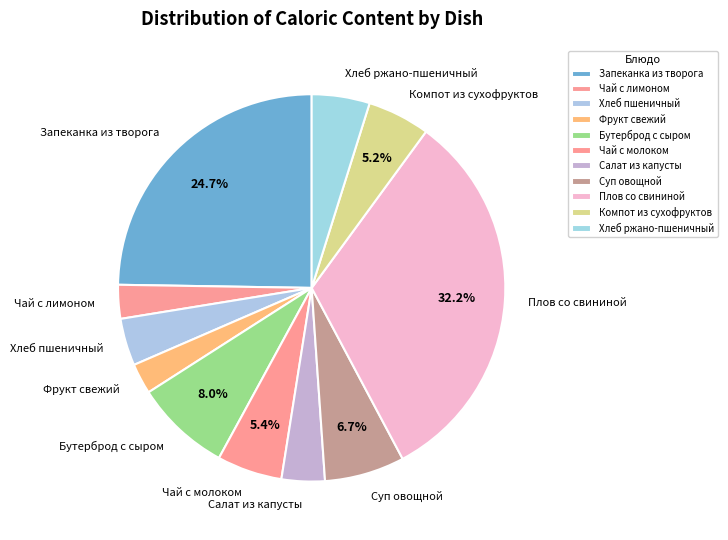

Is Компот из сухофруктов the majority of the pie?

No